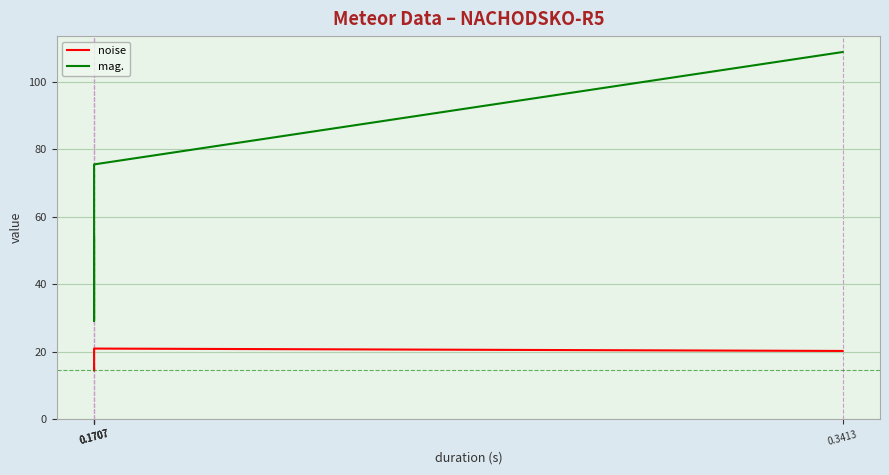

What is the difference between the noise values at 0.3413 and 0.1707?

3.4